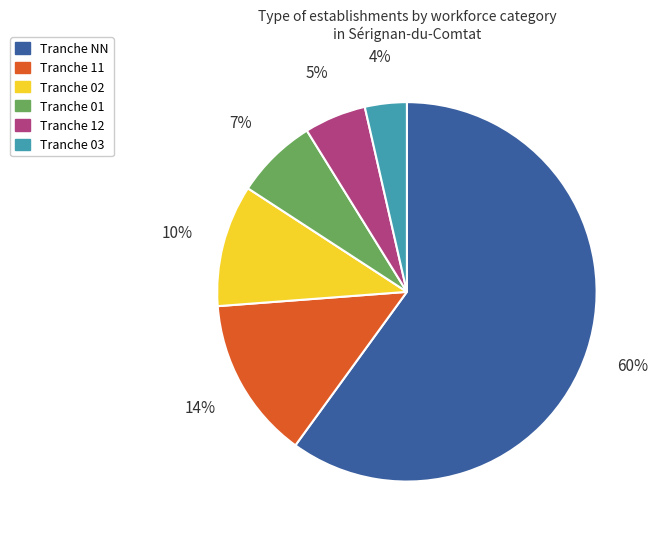

Is there a majority slice in this chart?

Yes